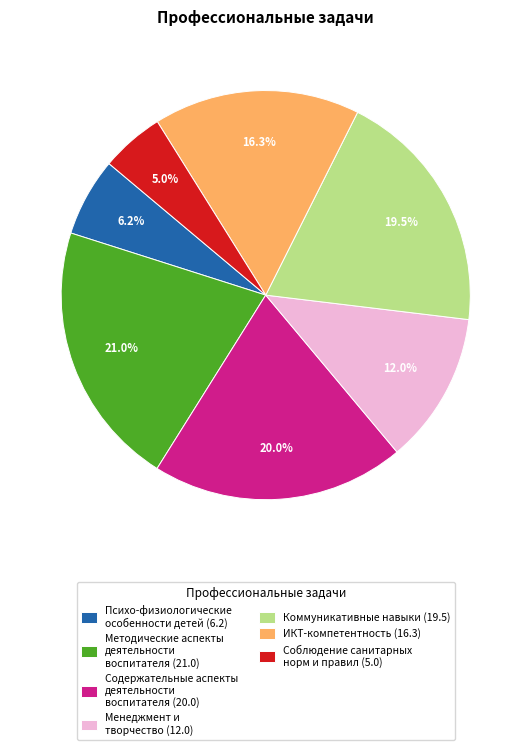

To the nearest percent, what portion does Содержательные аспекты деятельности воспитателя represent?

20%